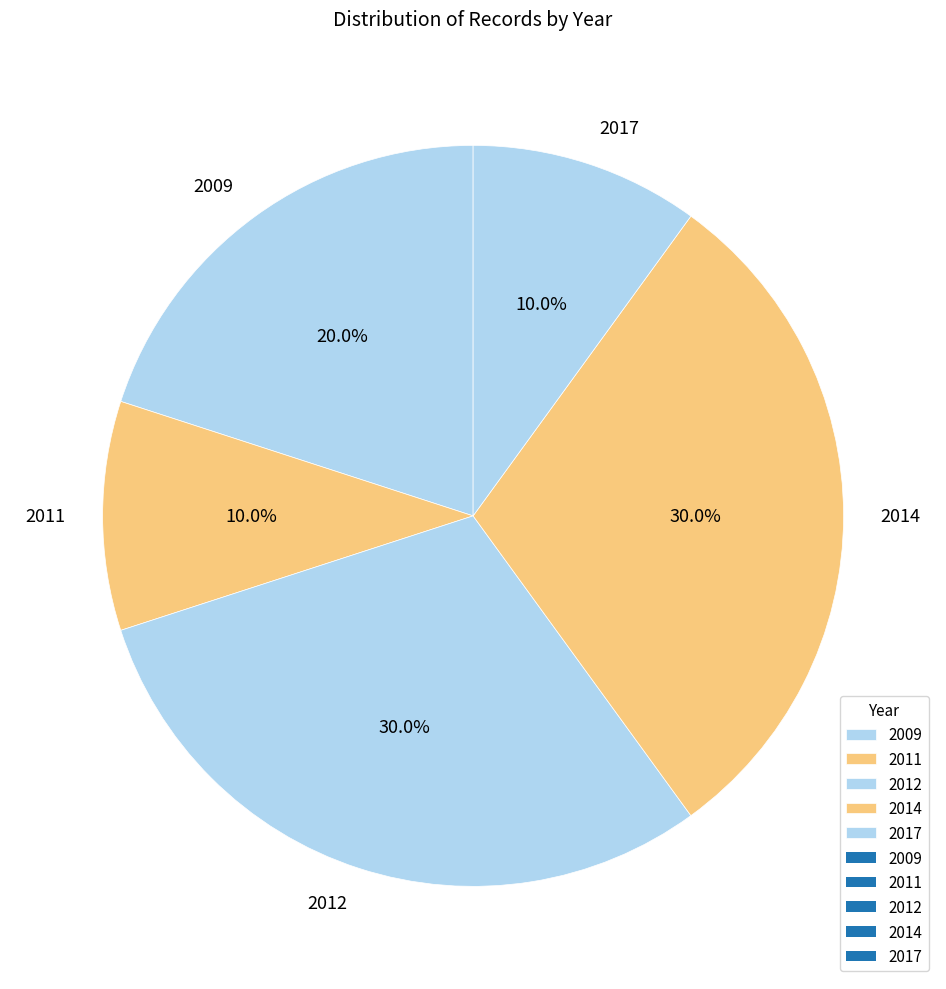

Does 2014 account for over 50% of the chart?

No